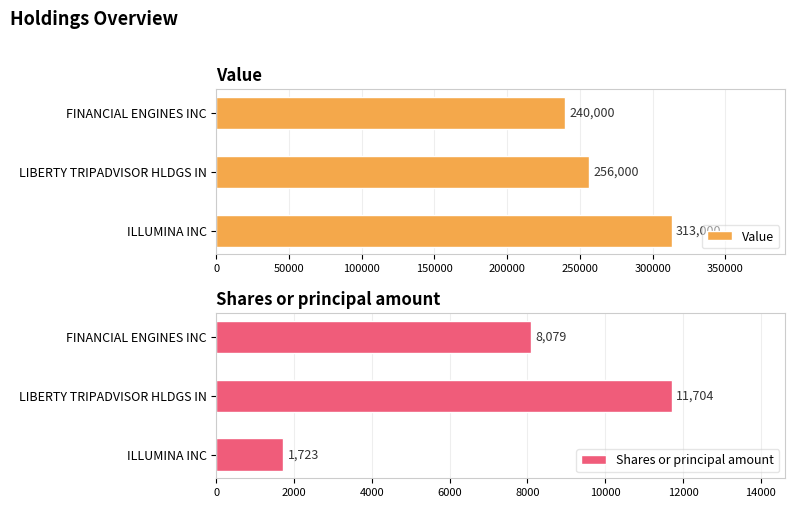

Which category has the highest value in the Value series?

ILLUMINA INC